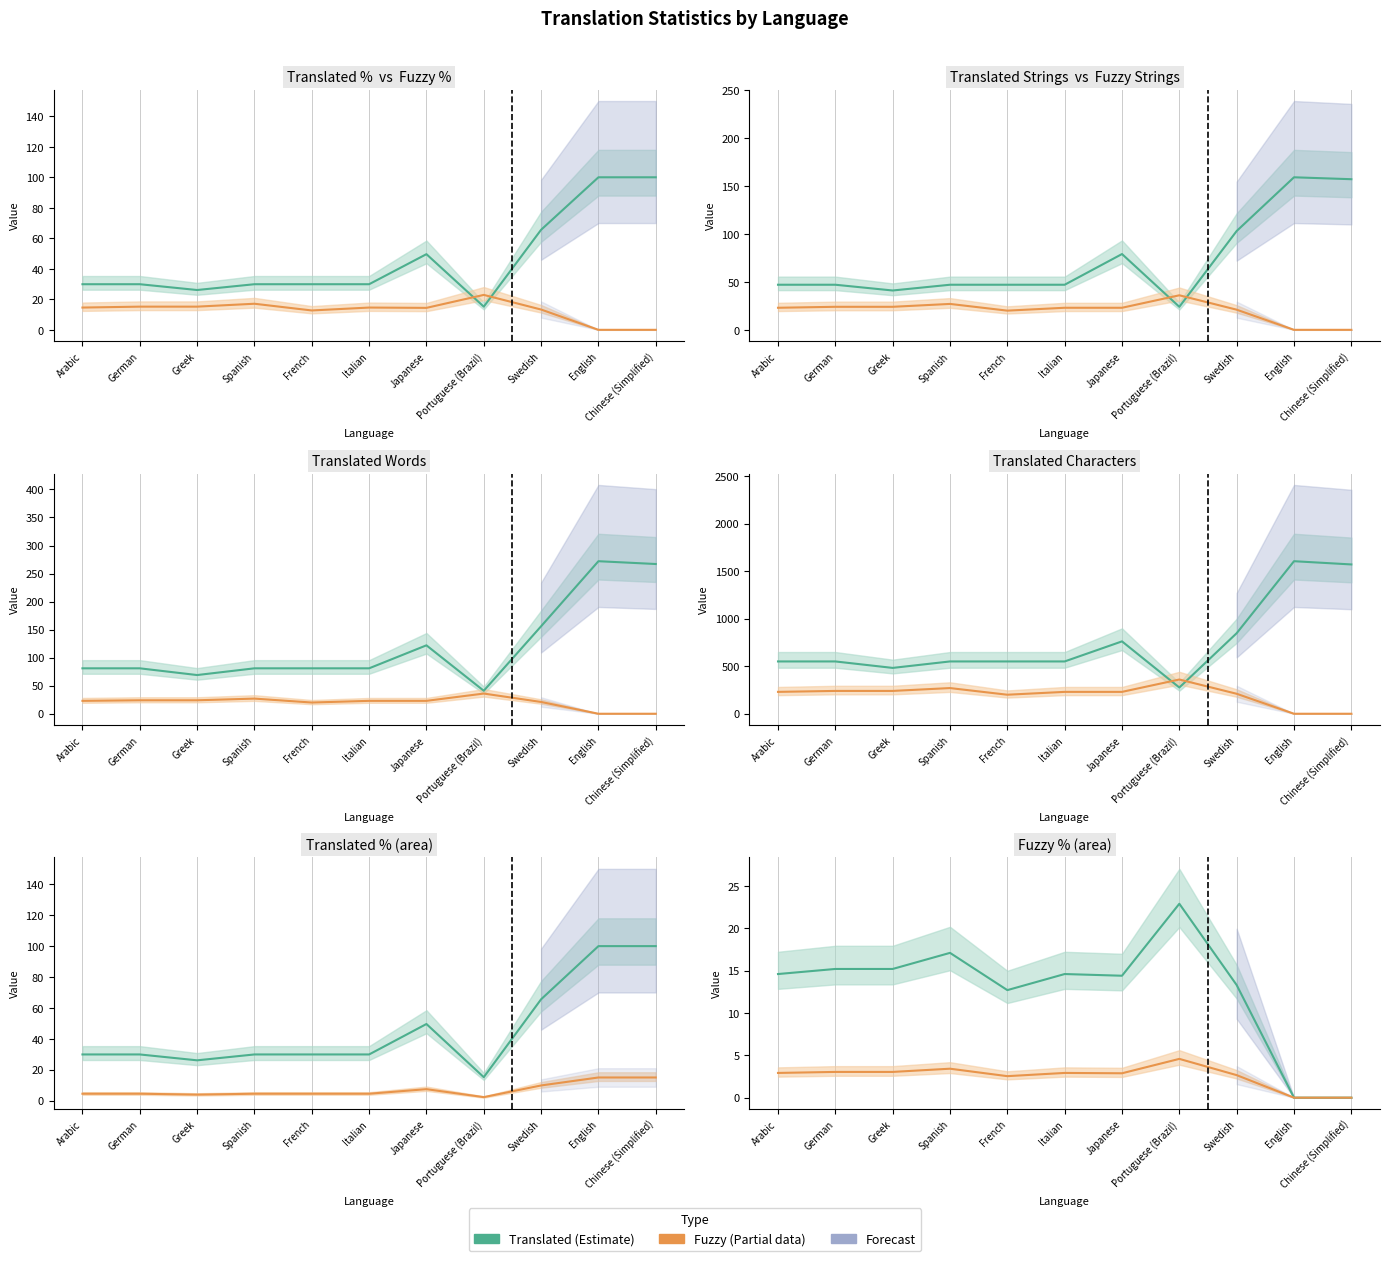

How many lines are shown in the chart?

6